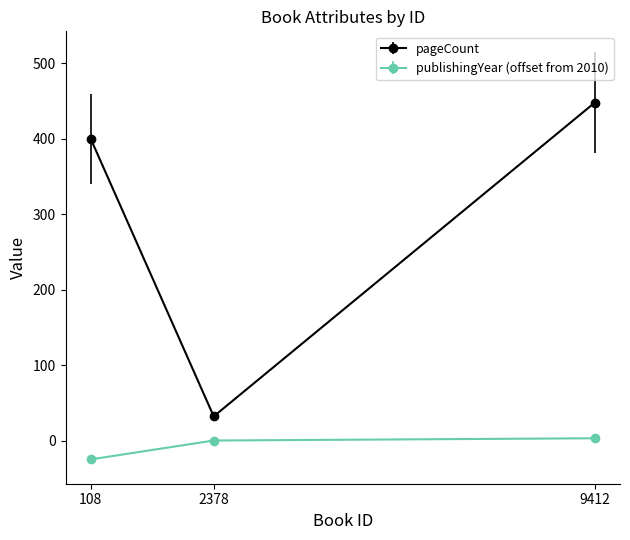

What are all the series names shown in the legend?

pageCount, publishingYear (offset from 2010)